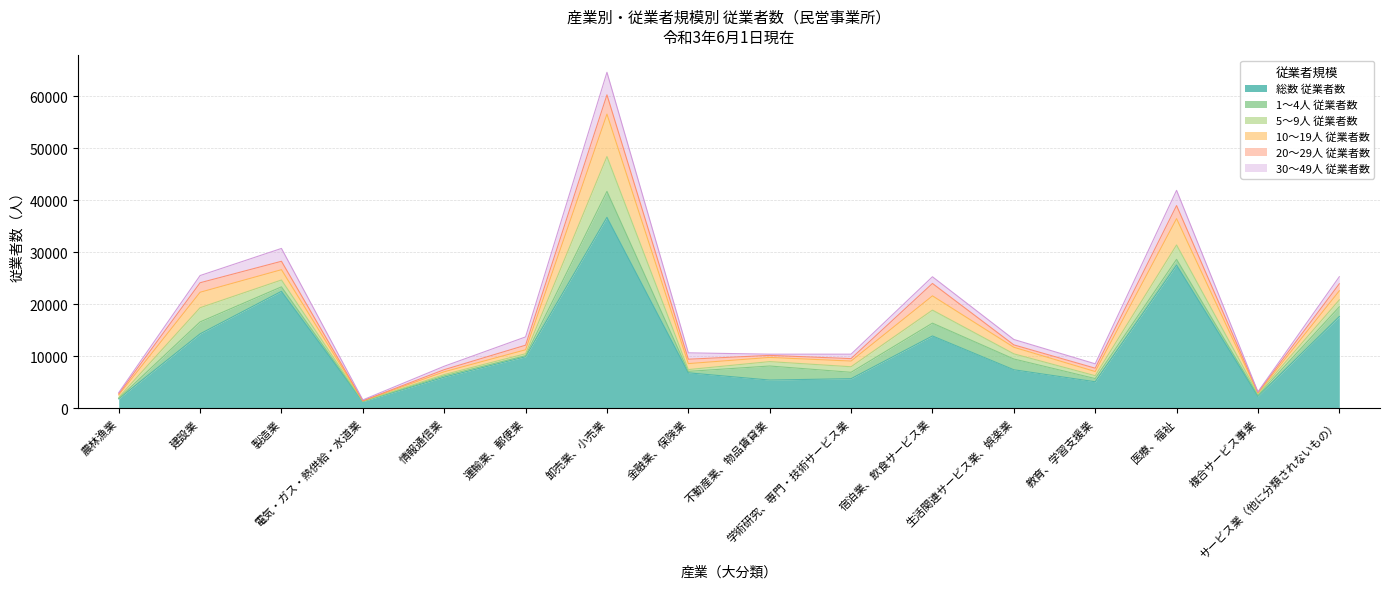

How many lines are shown in the chart?

6